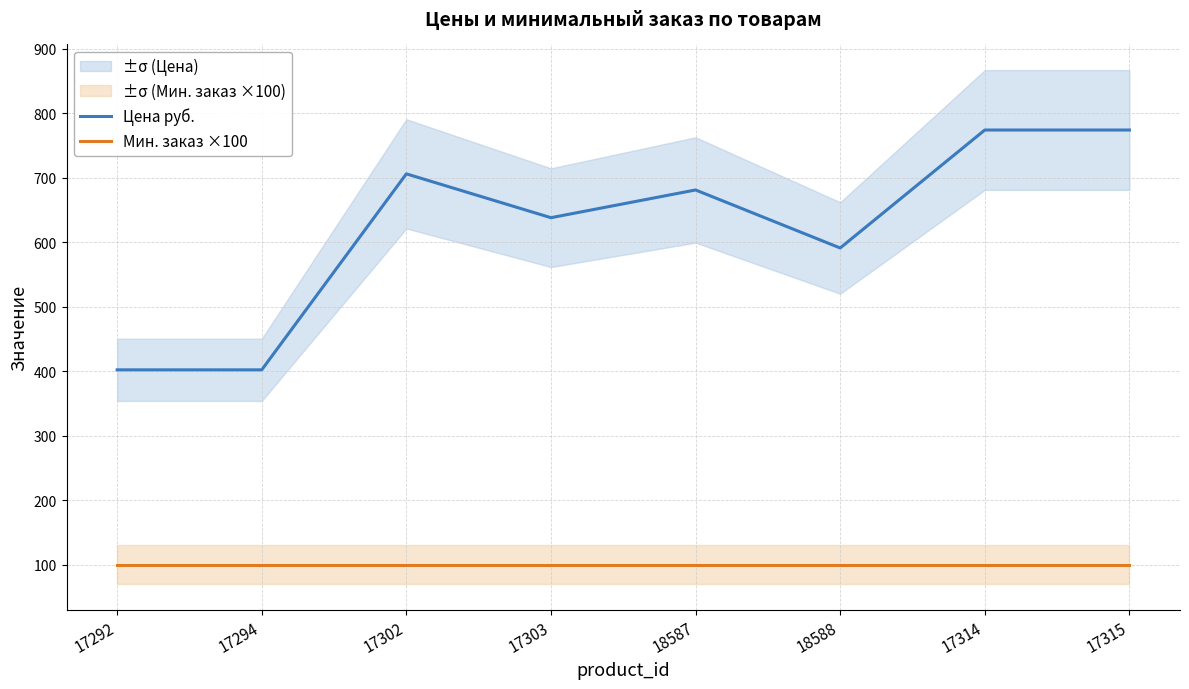

What is the sum of the Мин. заказ ×100 values at 17315 and 17292?

200